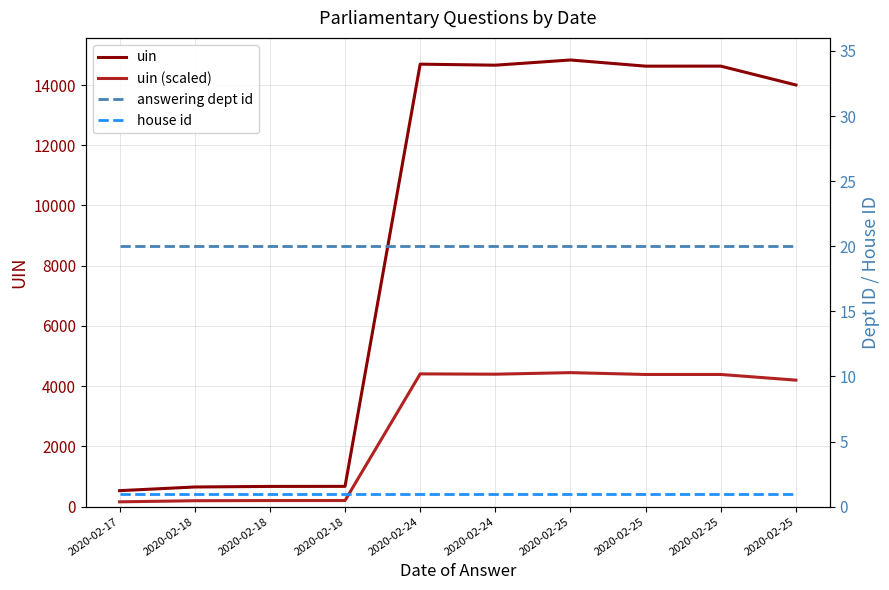

Which series changed the most between 2020-02-17 and 2020-02-25?

uin